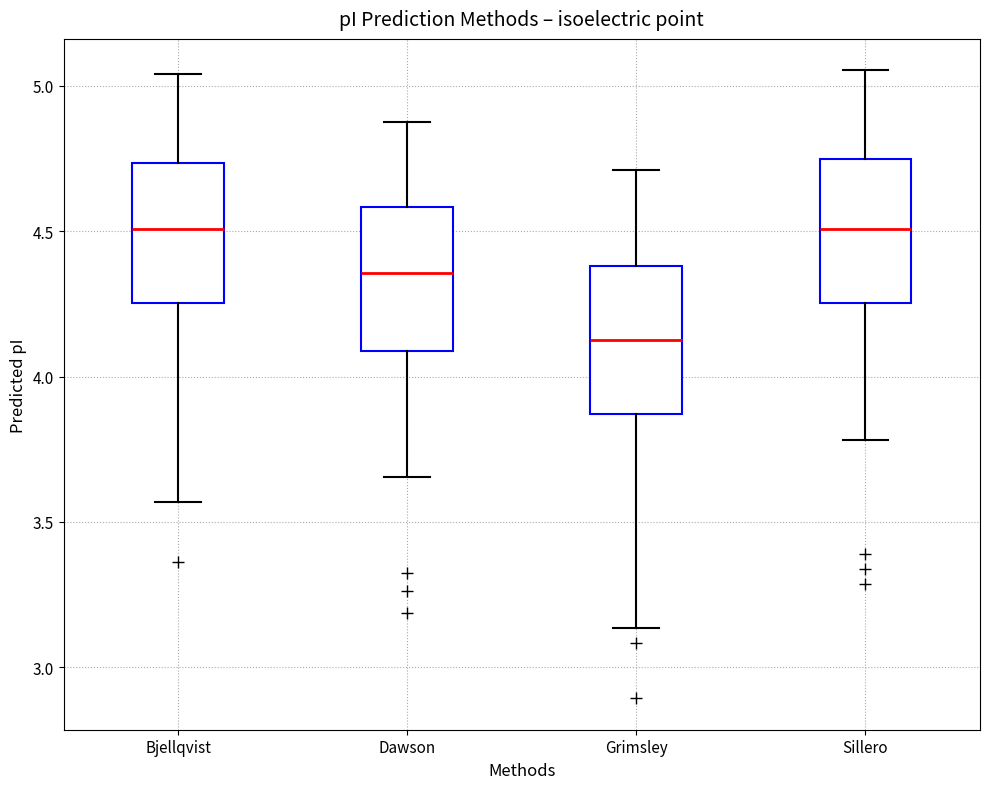

Where does the median line of the box for Sillero sit on the y-axis? The values are not printed on the chart, so give them approximately, as read against the axis.

4.50